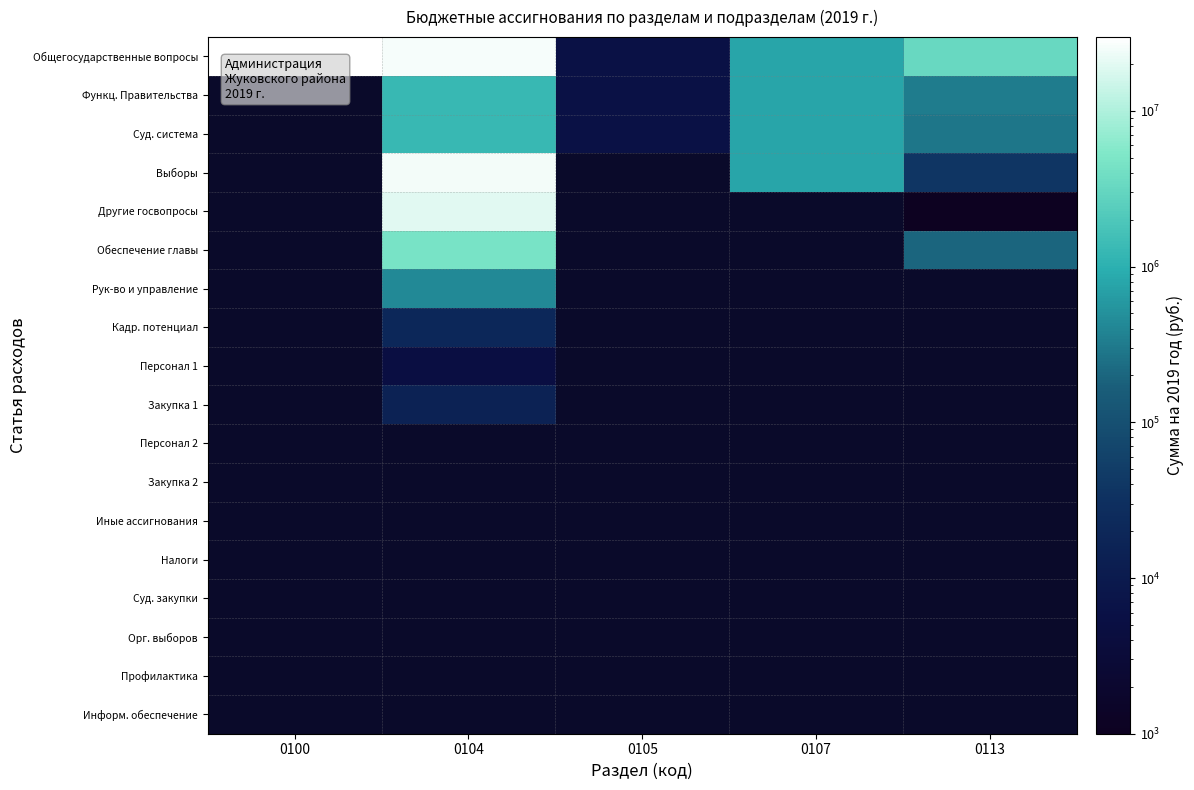

True or false: Рук-во и управление has a value of 423000.0 at 0104.

True